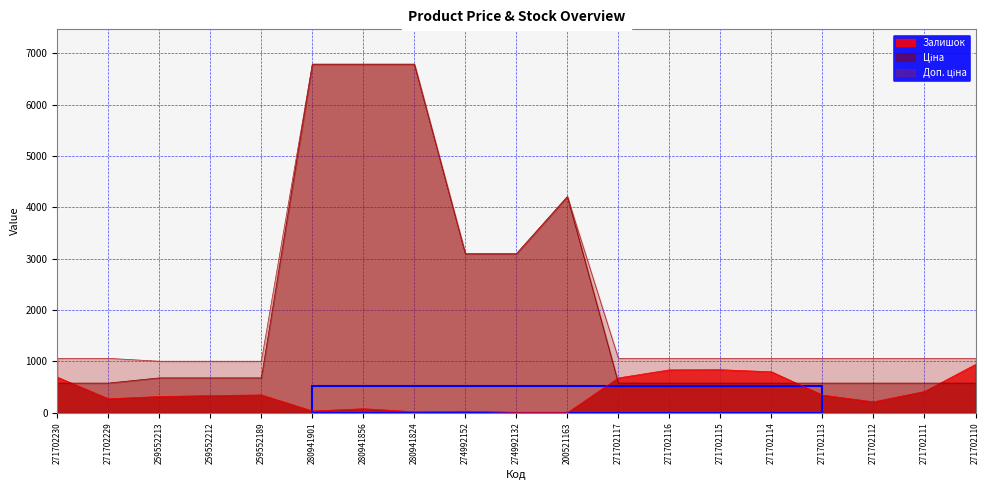

How many interior local peaks does the Ціна series have?

1